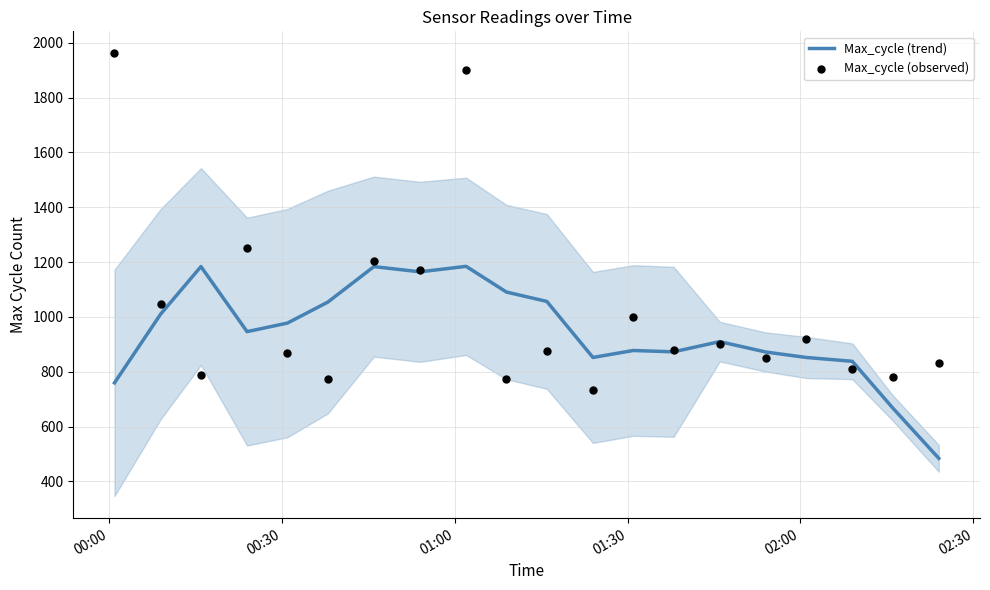

Which series reaches the maximum Y coordinate?

Max_cycle (observed)